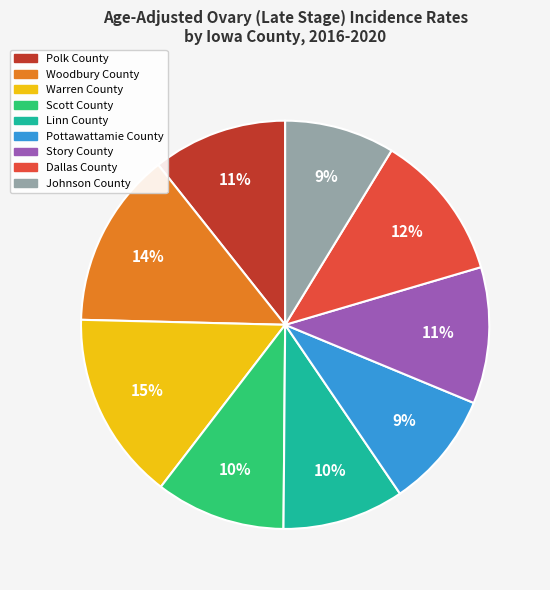

Which category has the biggest portion of the pie?

Warren County